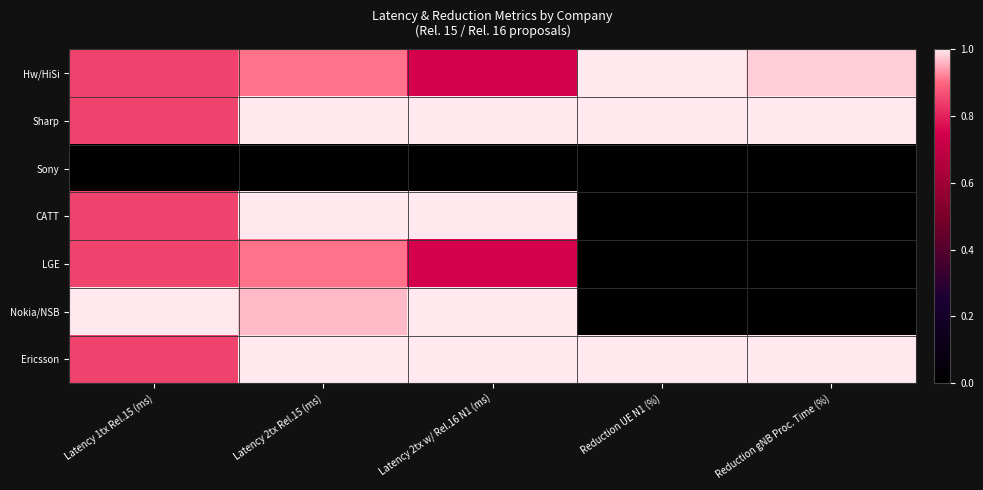

Which series has the largest total across all categories?

Sharp